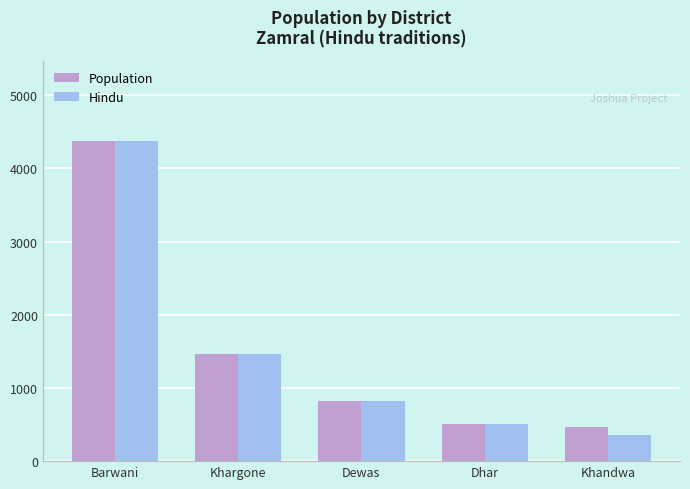

At which category does the chart reach its peak across all series?

Barwani